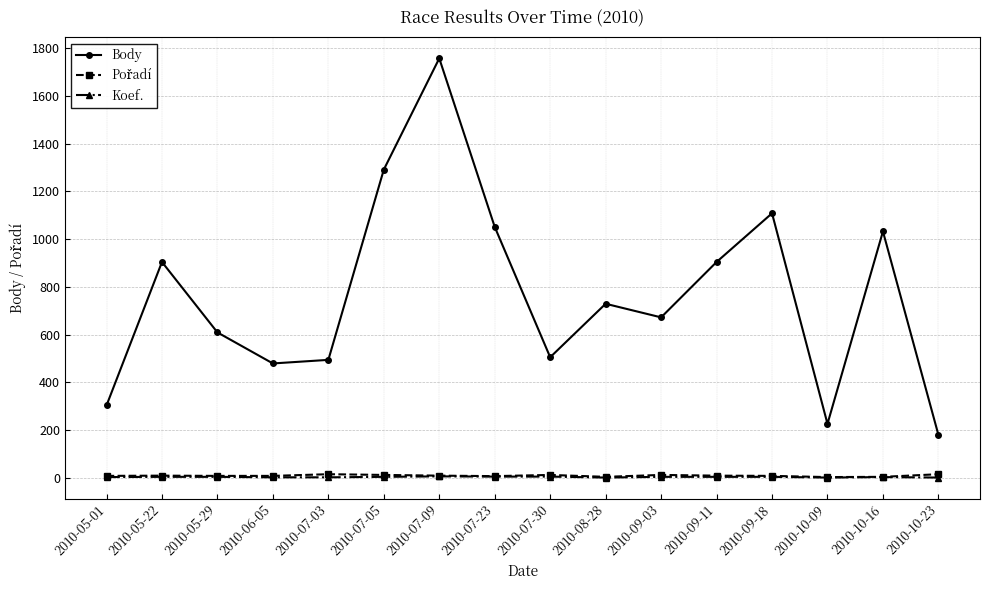

How many categories are shown in the chart?

16